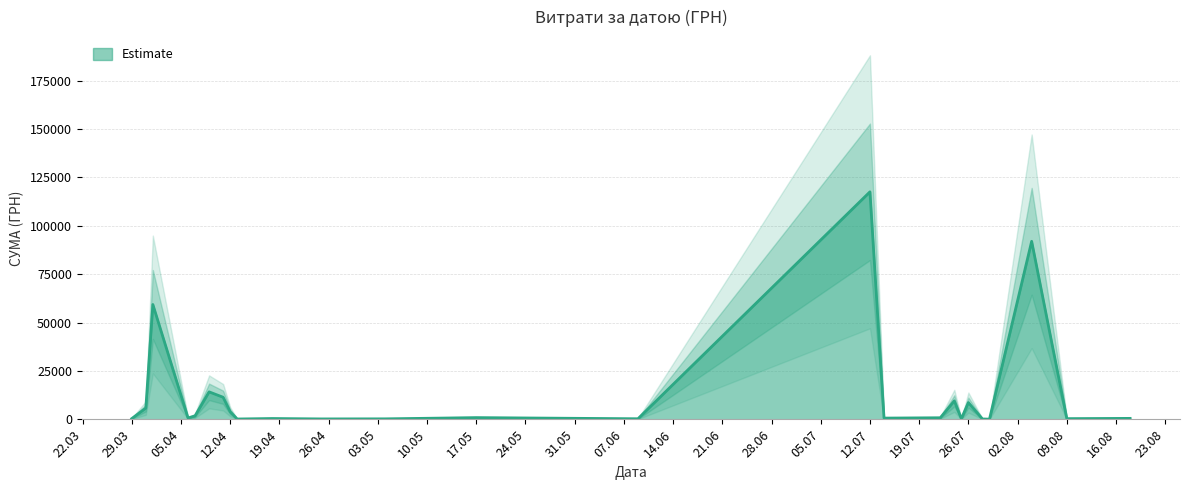

What is the highest value of the Estimate series?

117568.8